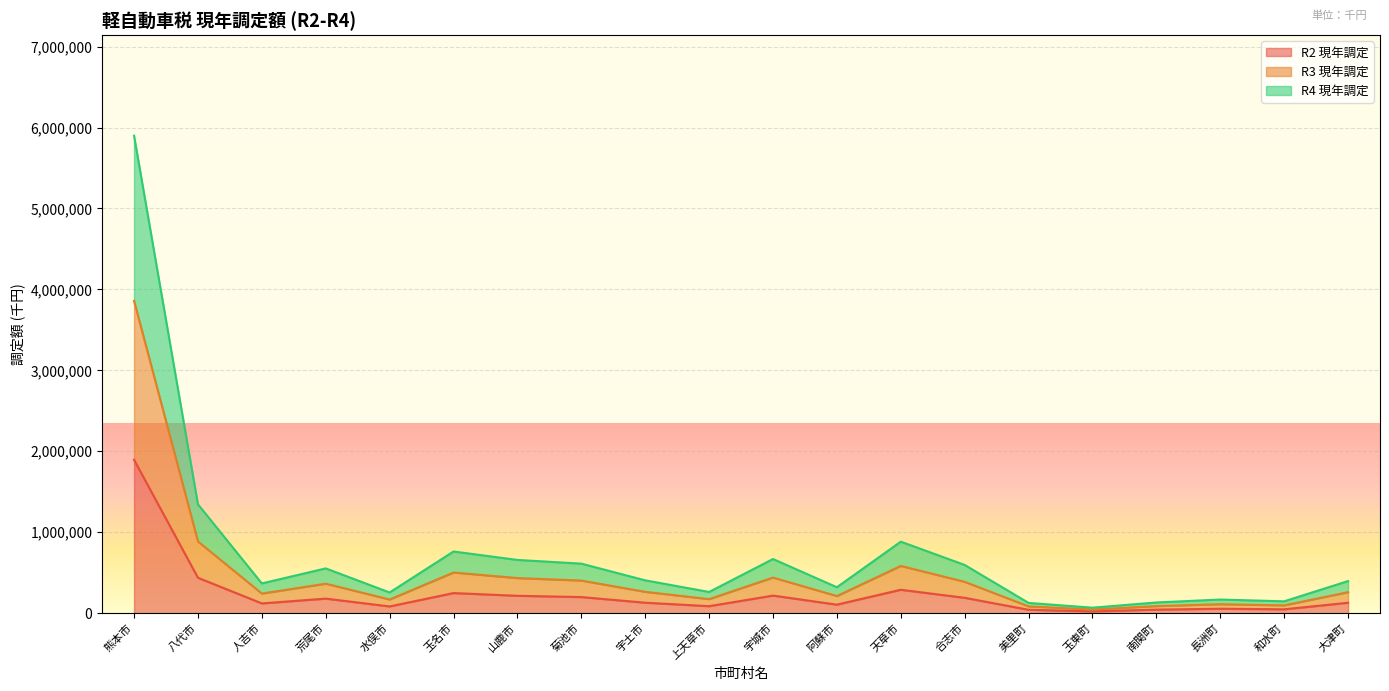

At which category is the sum across all series the highest?

熊本市